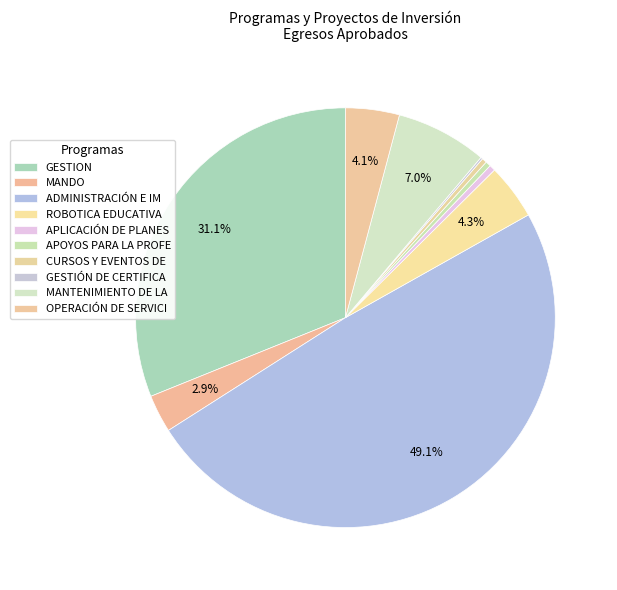

True or false: OPERACIÓN DE SERVICI accounts for 4% of the total.

True